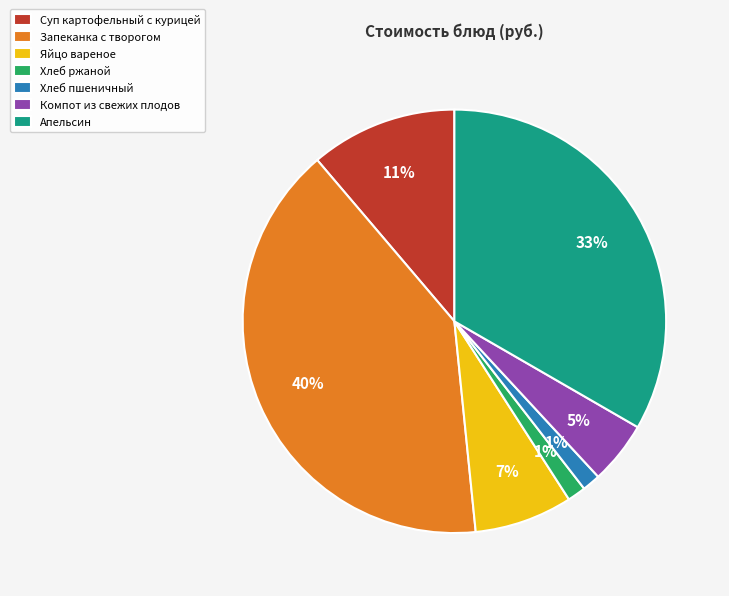

Which has a higher value, Апельсин or Запеканка с творогом?

Запеканка с творогом